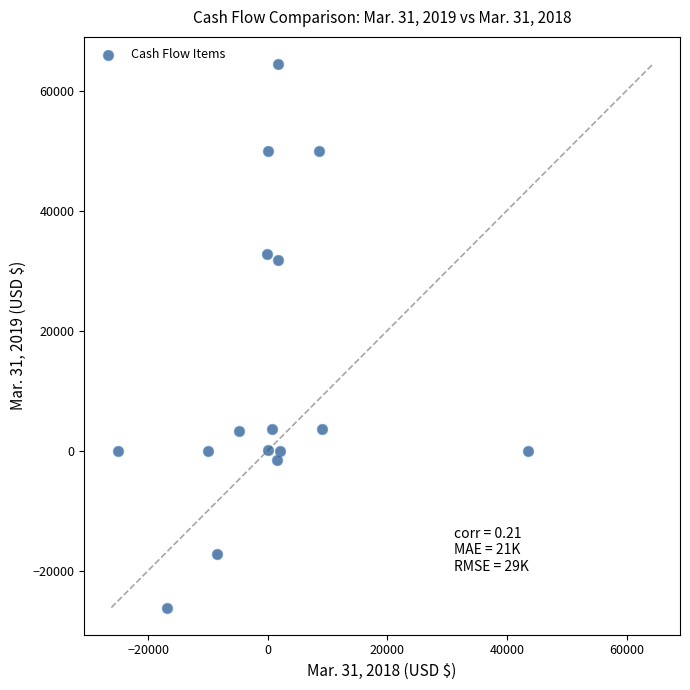

What is the range of Y values (max minus min)?

90589